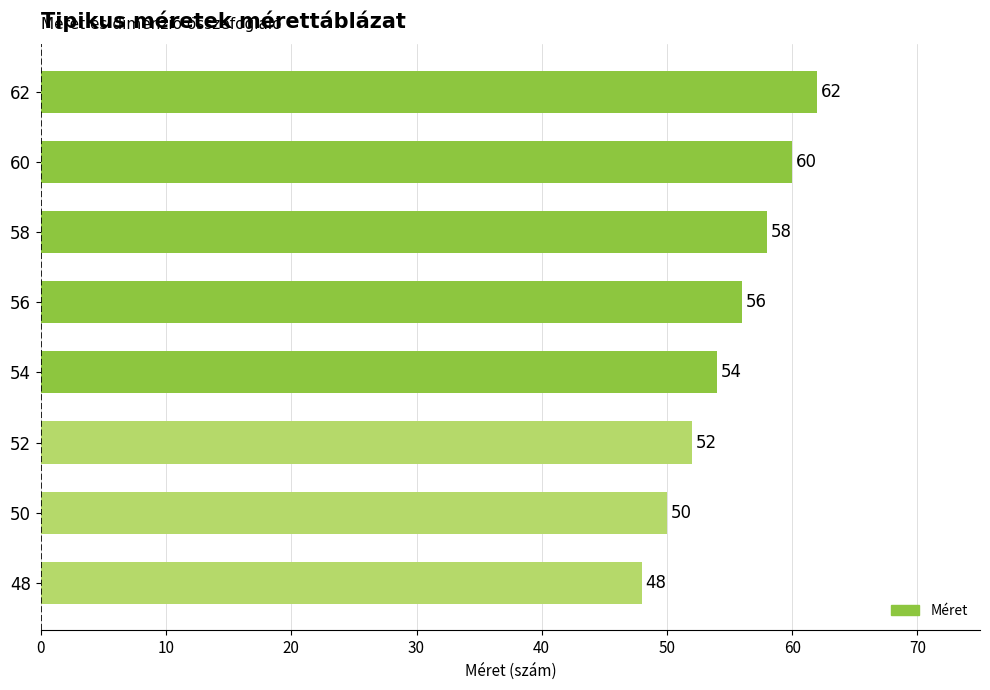

The value at 56 is 56. True or false?

True